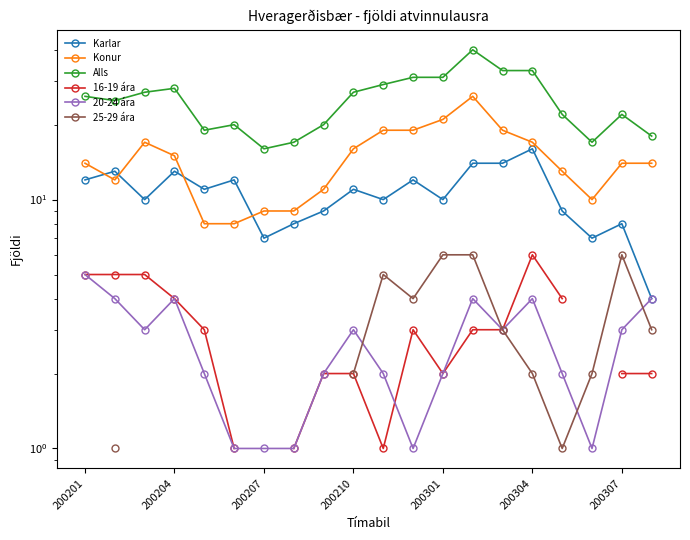

How many series are shown in this chart?

6